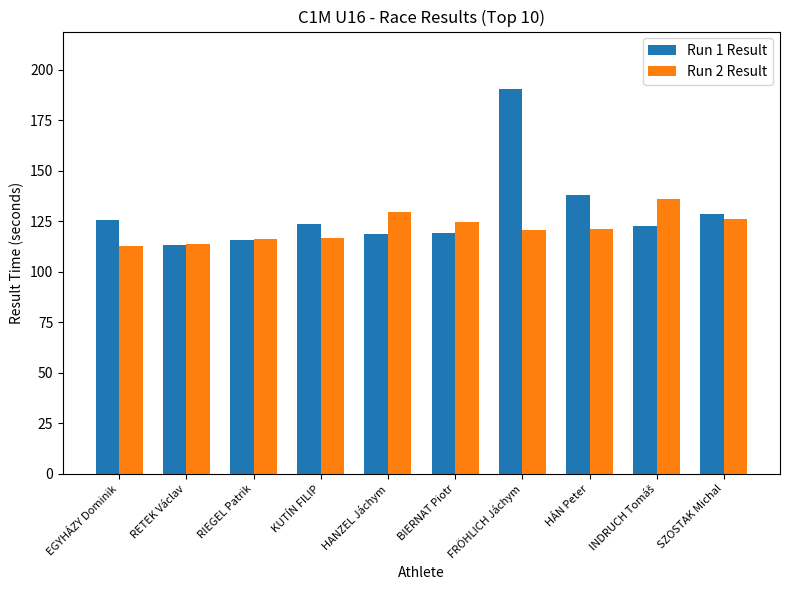

Which series has the largest range (max minus min)?

Run 1 Result